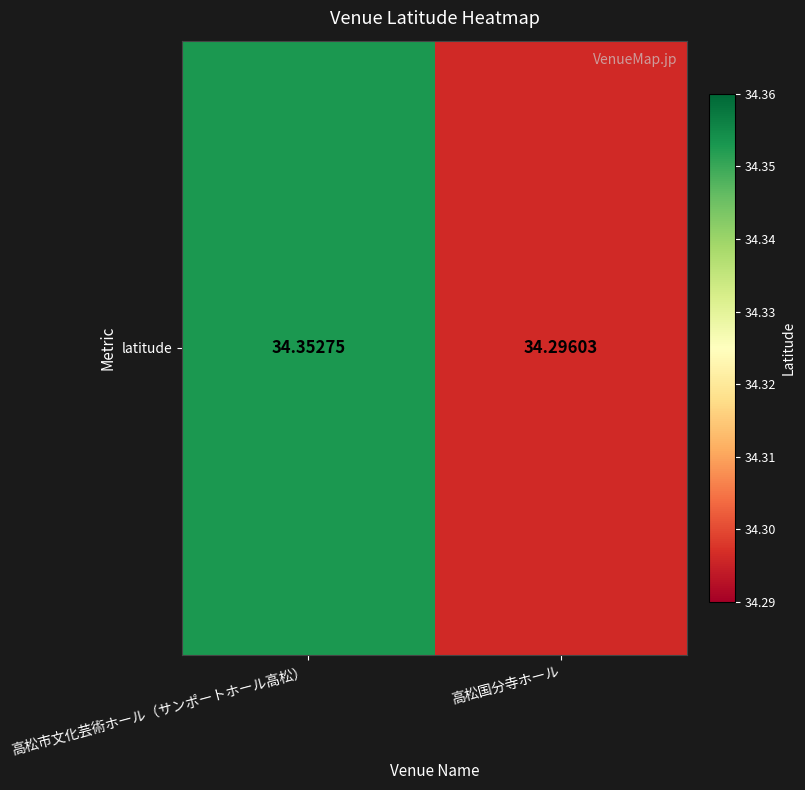

Rank the categories by value from lowest to highest.

高松国分寺ホール, 高松市文化芸術ホール（サンポートホール高松）